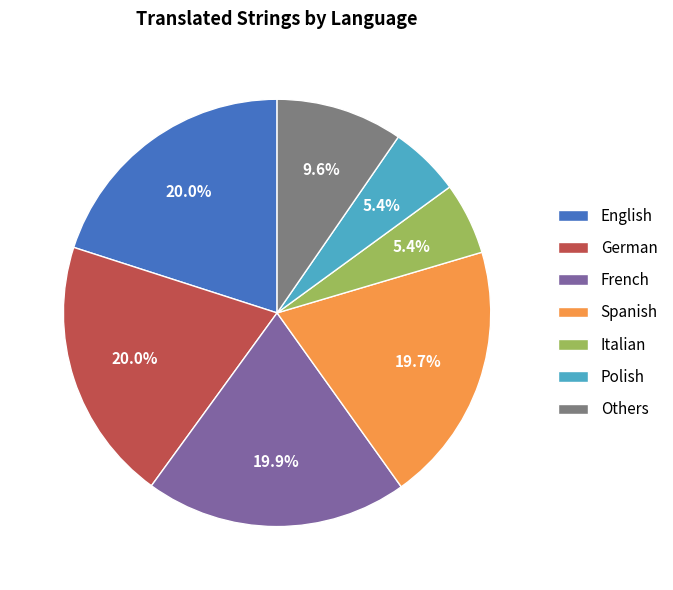

How many slices are in this pie chart?

7